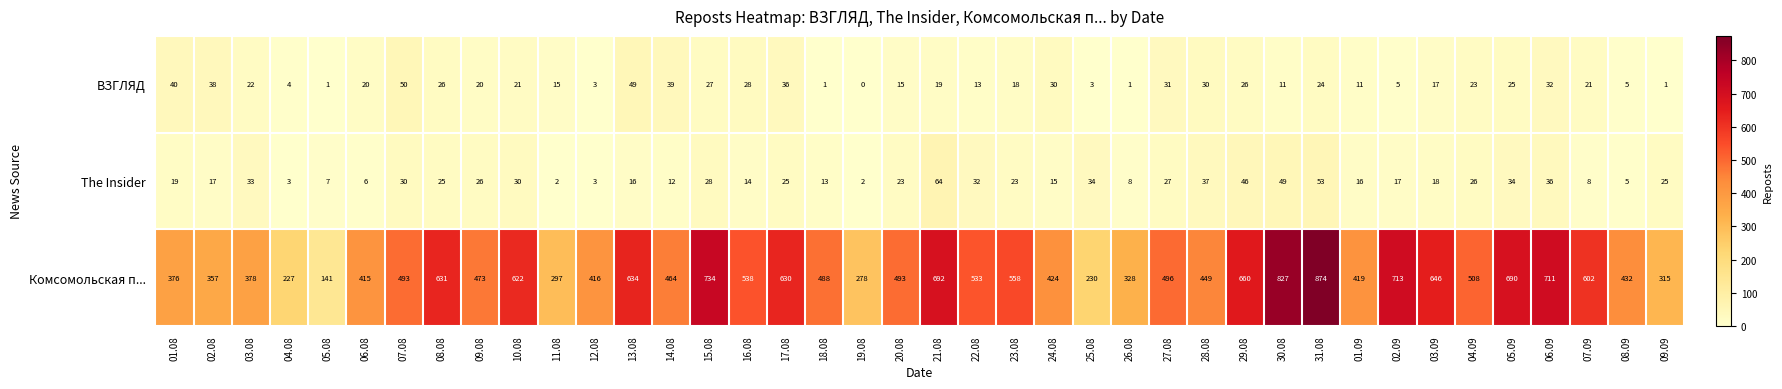

What is the difference between the second highest and second lowest values in the ВЗГЛЯД series?

48